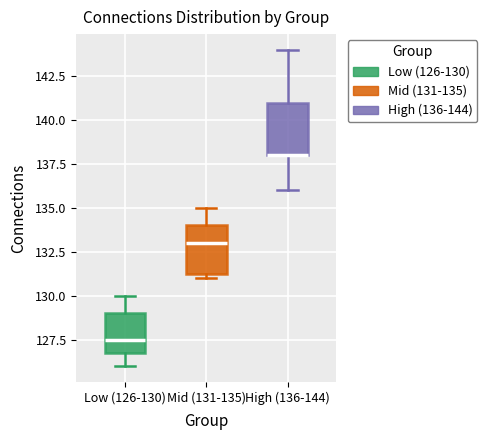

Where is the upper edge of the box for Mid (131-135) on the y-axis? The values are not printed on the chart, so give them approximately, as read against the axis.

134.0